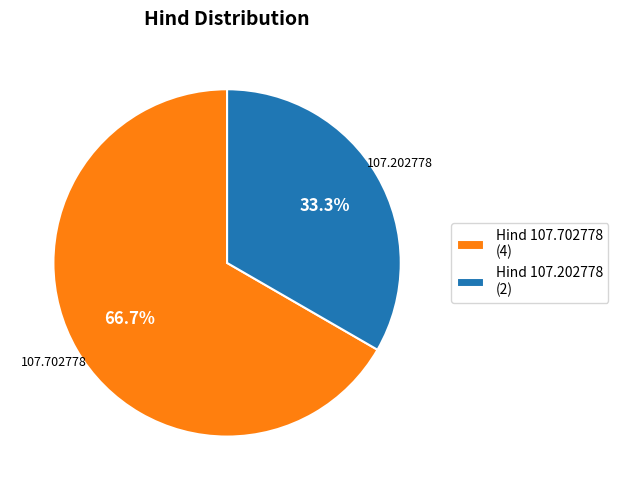

Which slice is the smallest?

Hind 107.202778 (2)